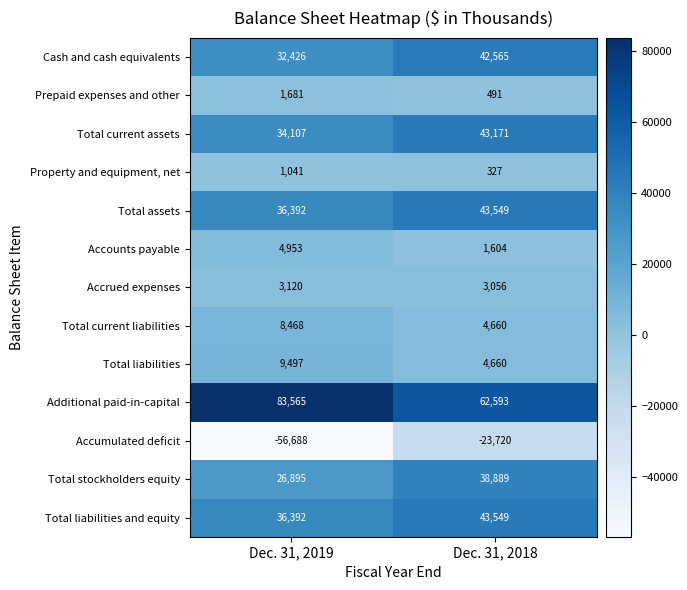

Read the Prepaid expenses and other value at Dec. 31, 2018.

491